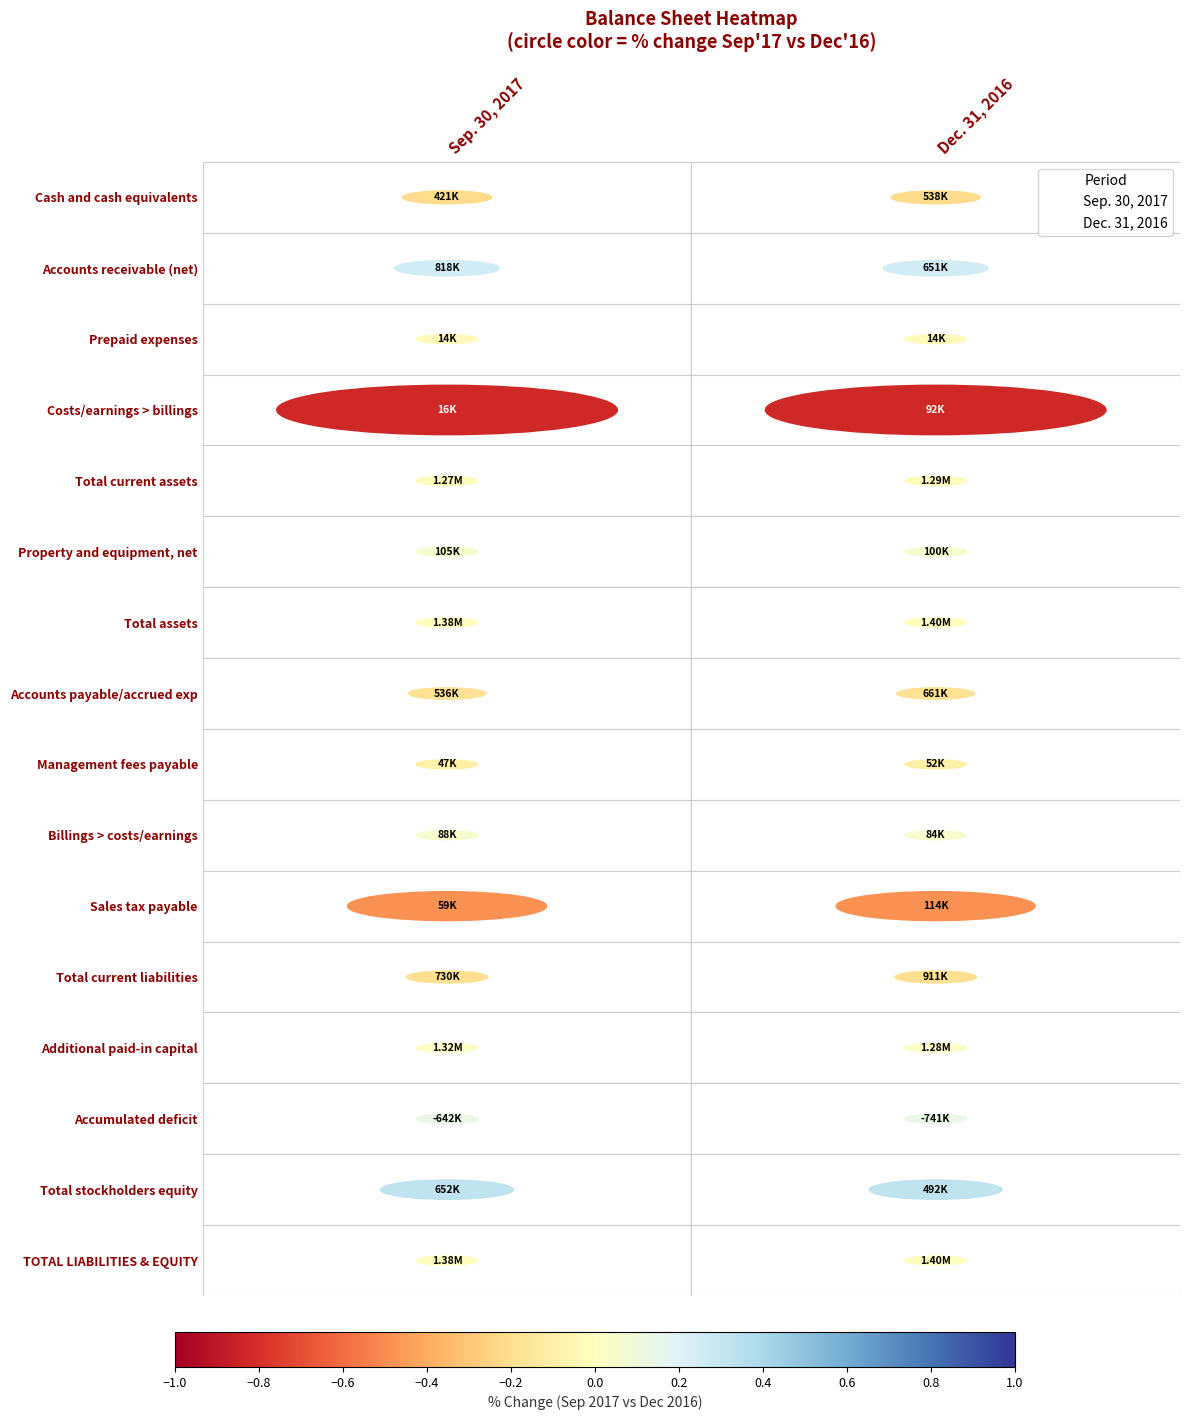

What are all the series names shown in the legend?

Sep. 30, 2017, Dec. 31, 2016